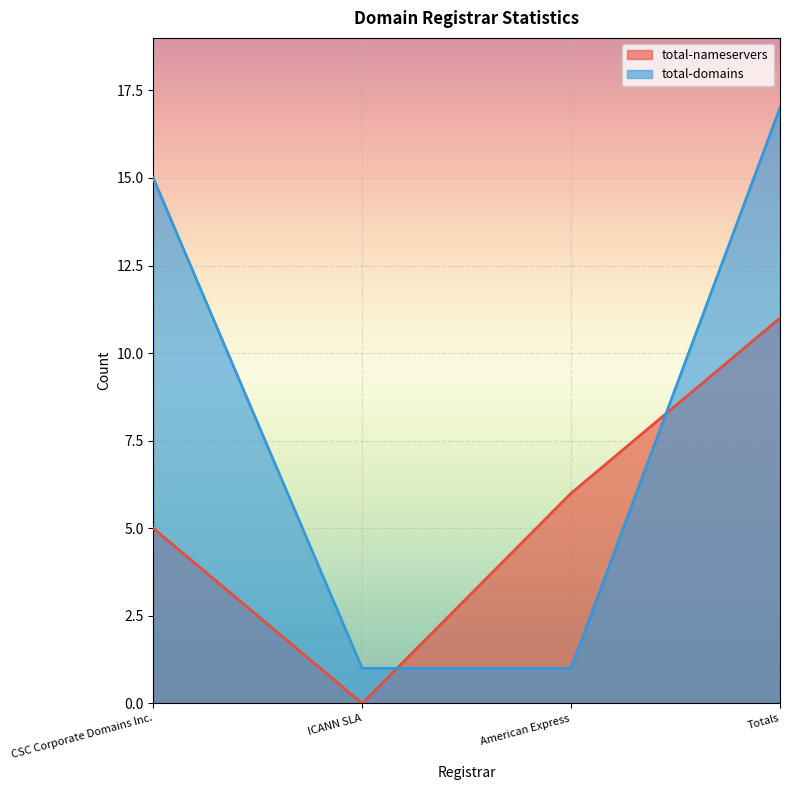

List the series in order of their overall mean, highest first.

total-domains, total-nameservers